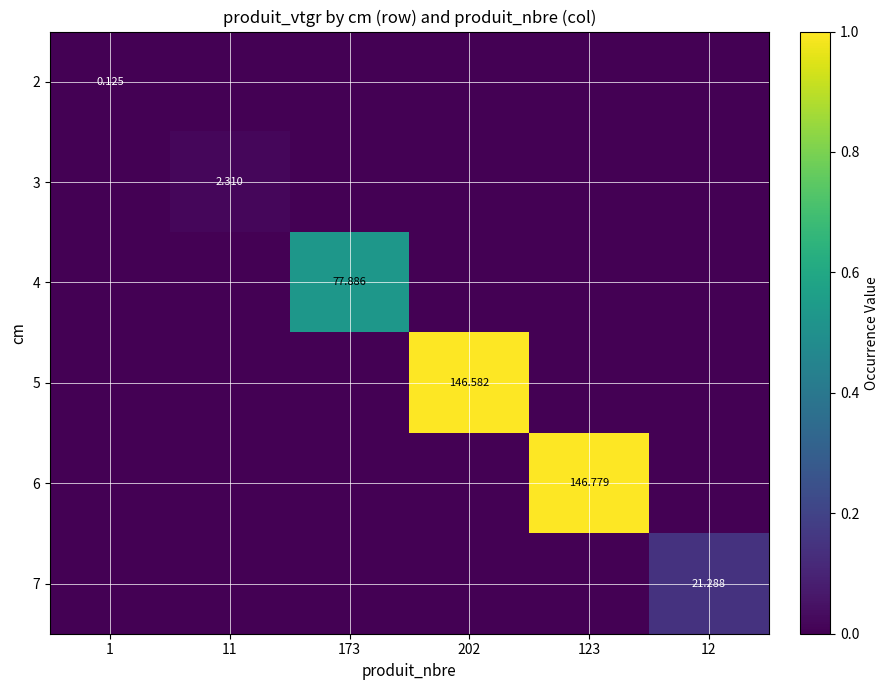

True or false: 3 has a value of 0.0 at 173.

False